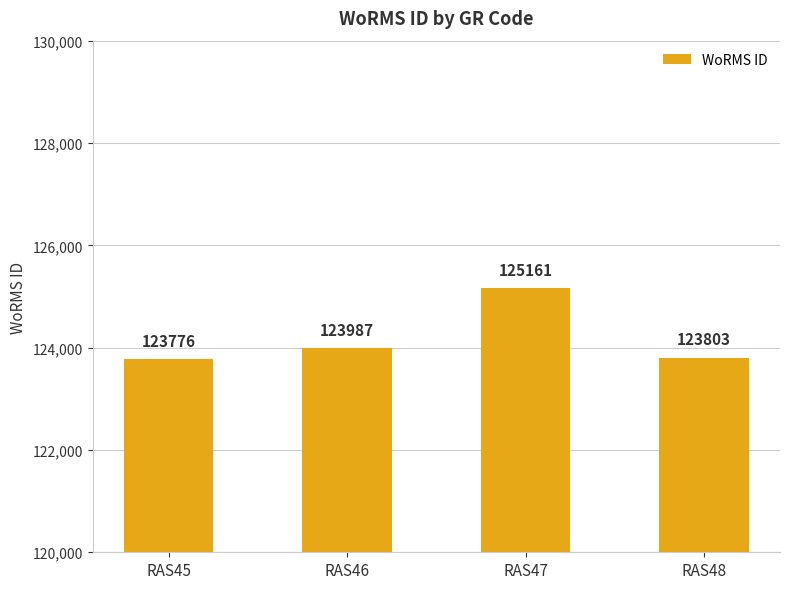

Rank the categories by value from lowest to highest.

RAS45, RAS48, RAS46, RAS47